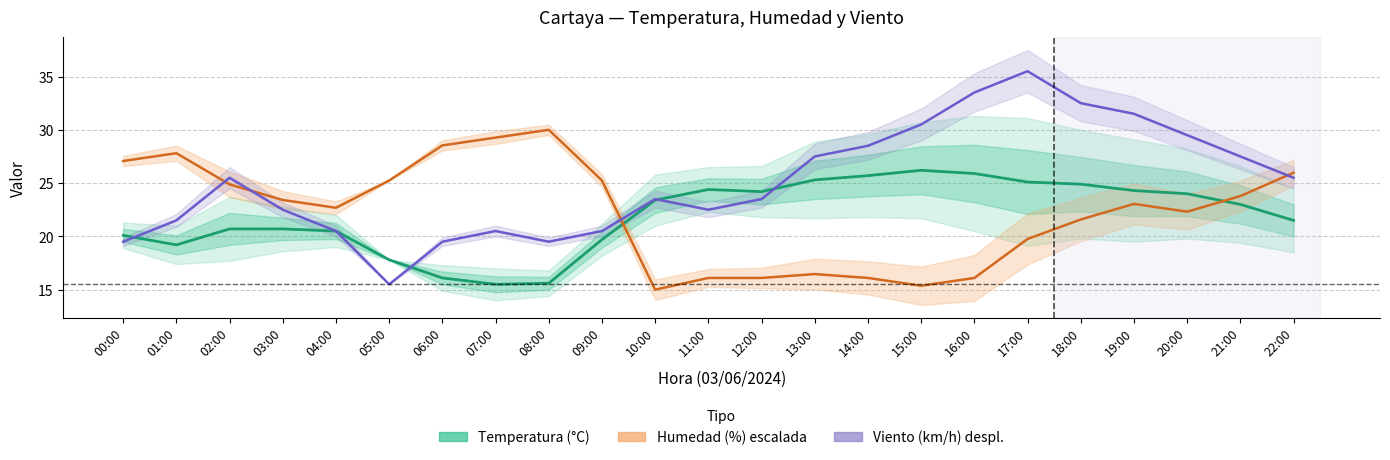

What is the maximum value for Temperatura (°C)?

26.2